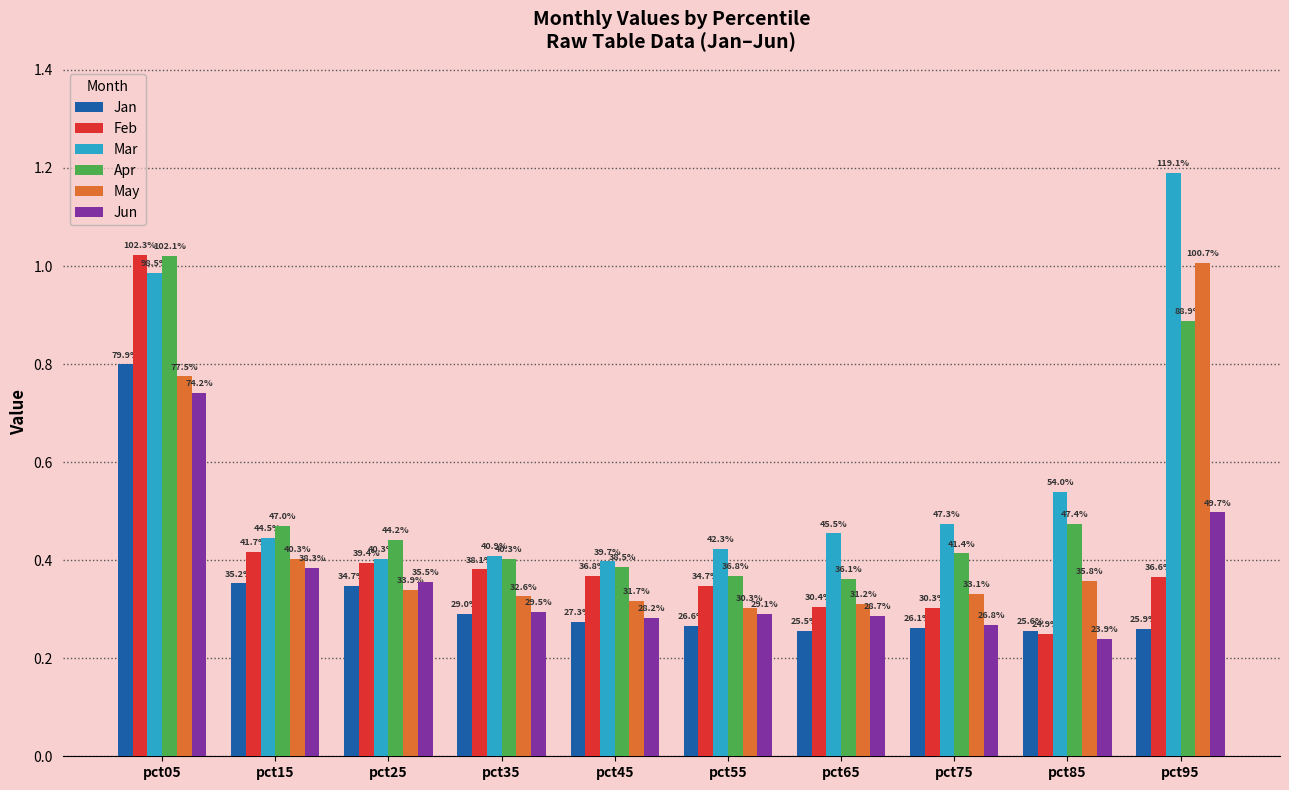

List the labels in order of Mar value, largest first.

pct95, pct05, pct85, pct75, pct65, pct15, pct55, pct35, pct25, pct45